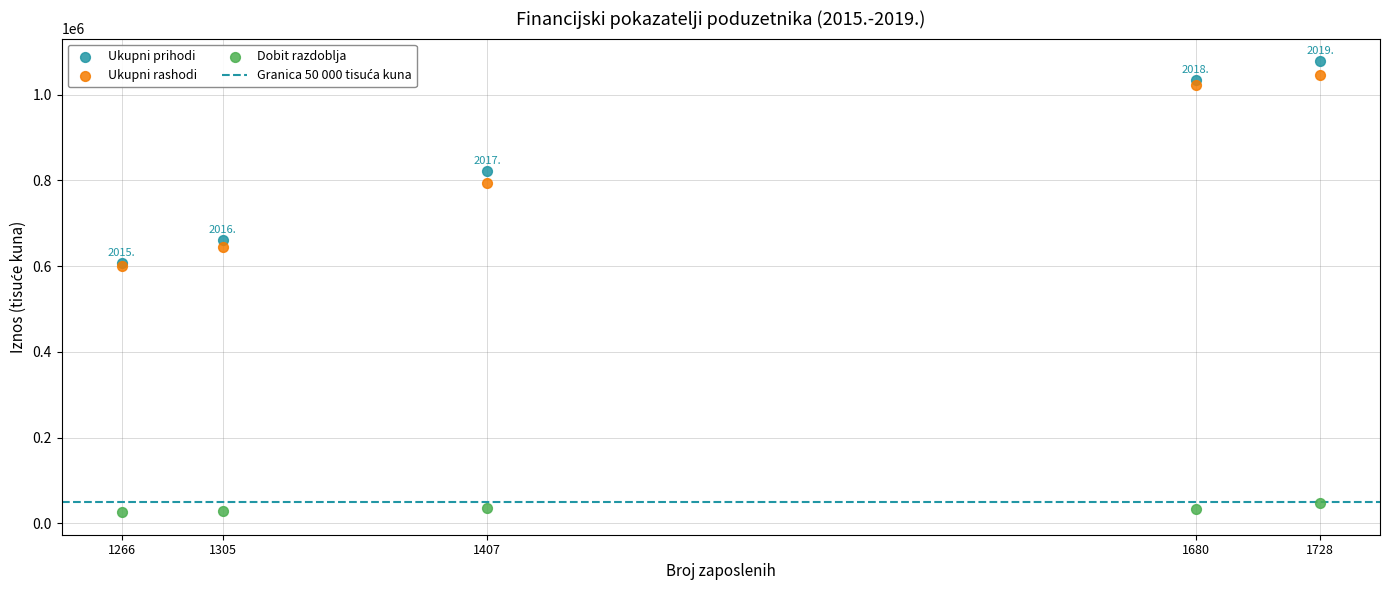

Which series contains the lowest Y value?

Dobit razdoblja